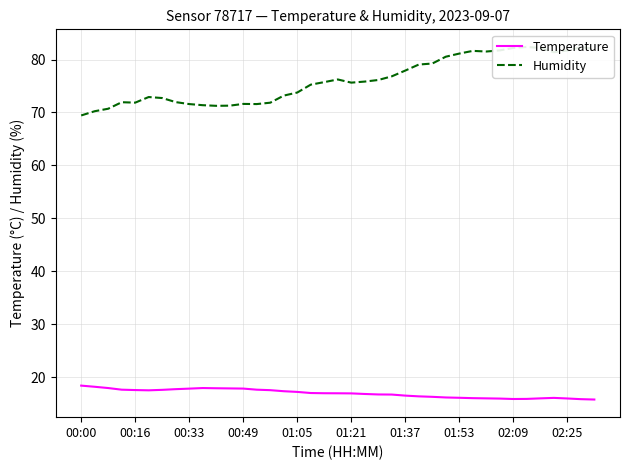

The value of Temperature at 01:53 is 16.1. True or false?

True